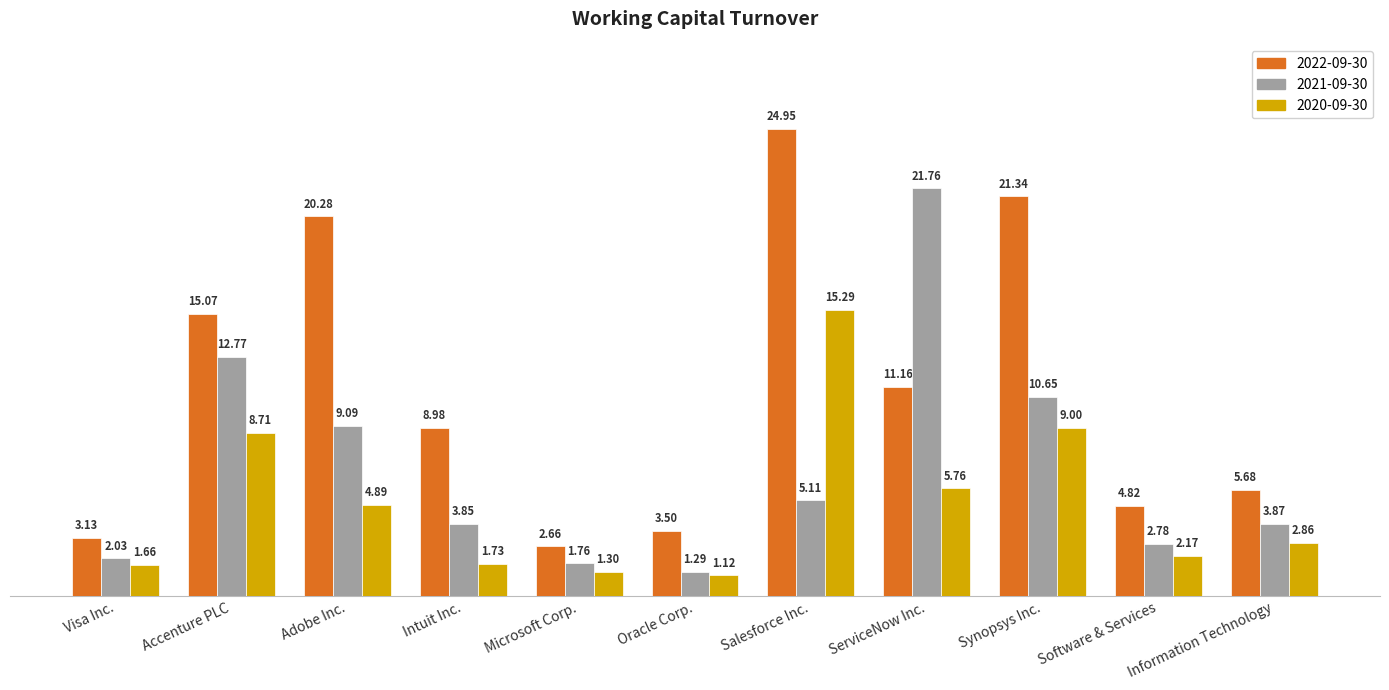

What is the label of the 7th bar from the right?

Microsoft Corp.